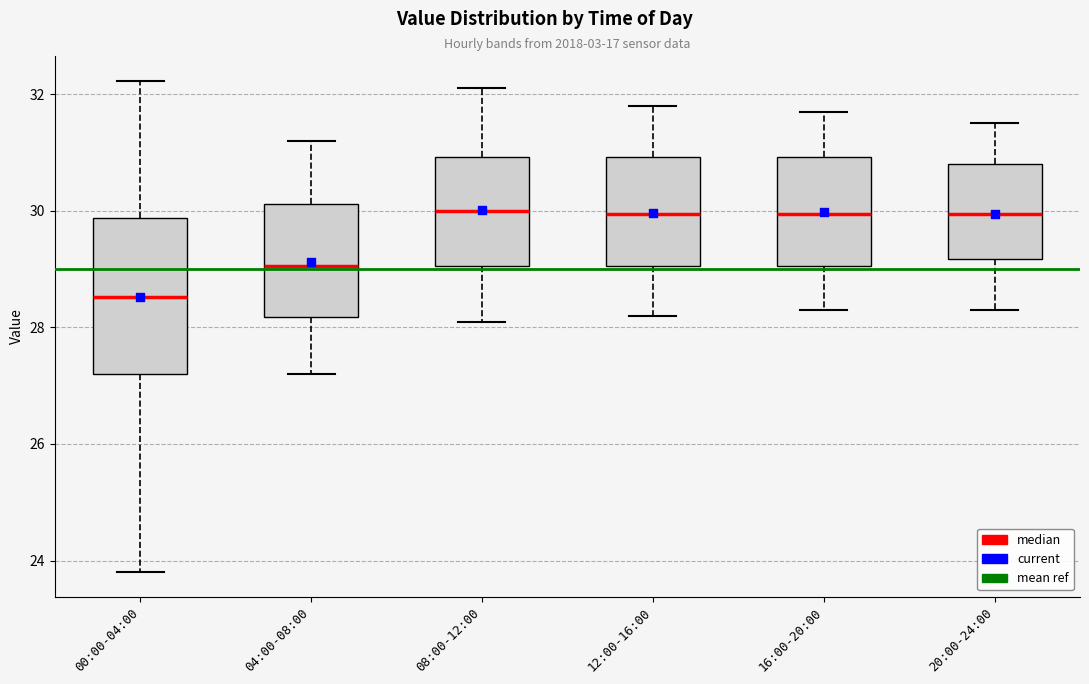

Which box is the tallest, from its lower edge to its upper edge?

00:00-04:00